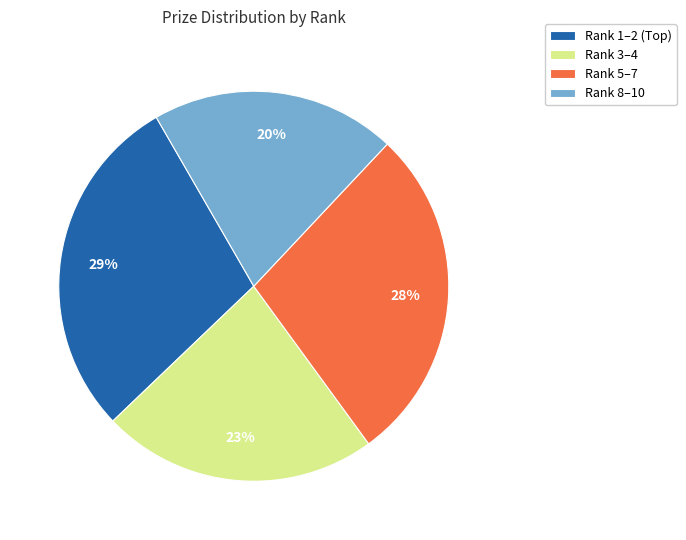

Does Rank 3–4 account for over 50% of the chart?

No